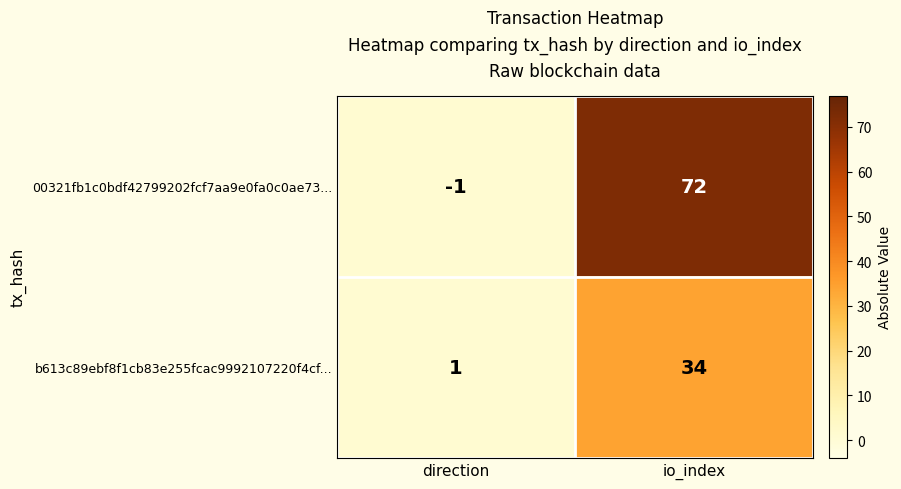

At which category is the sum across all series the highest?

io_index